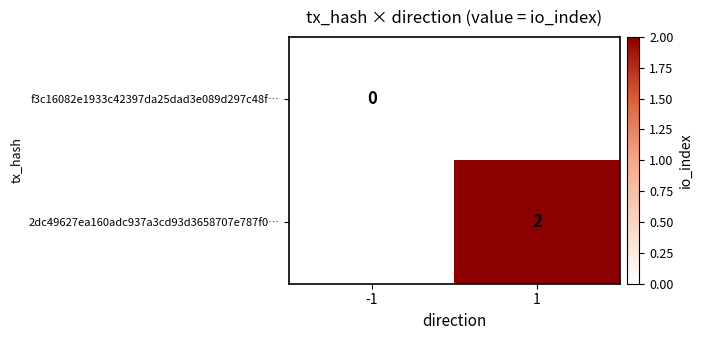

Count the number of data series in this chart.

2